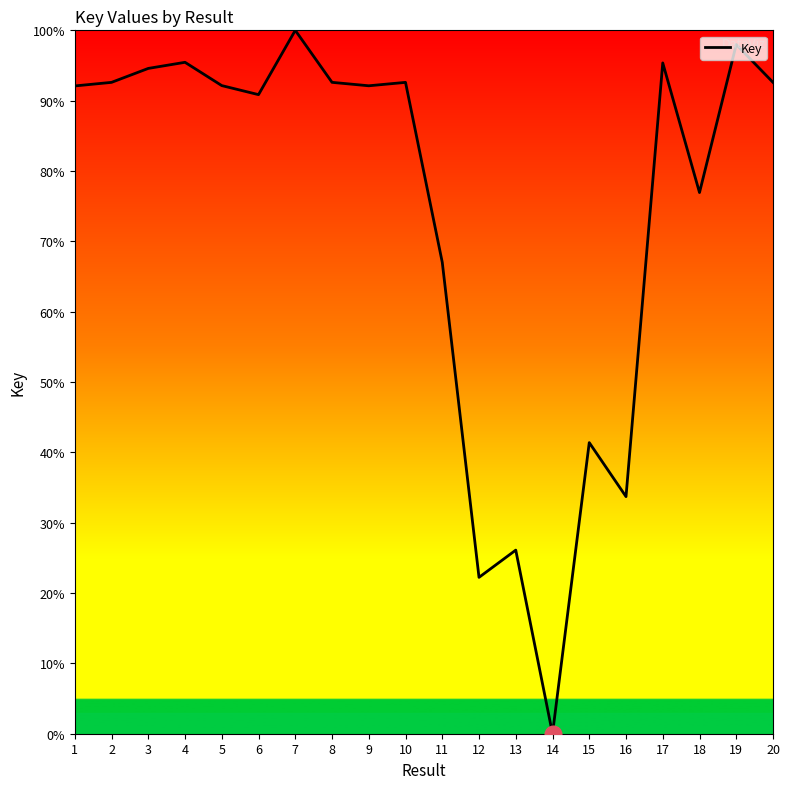

Where is the data nearest to the value 50?

15